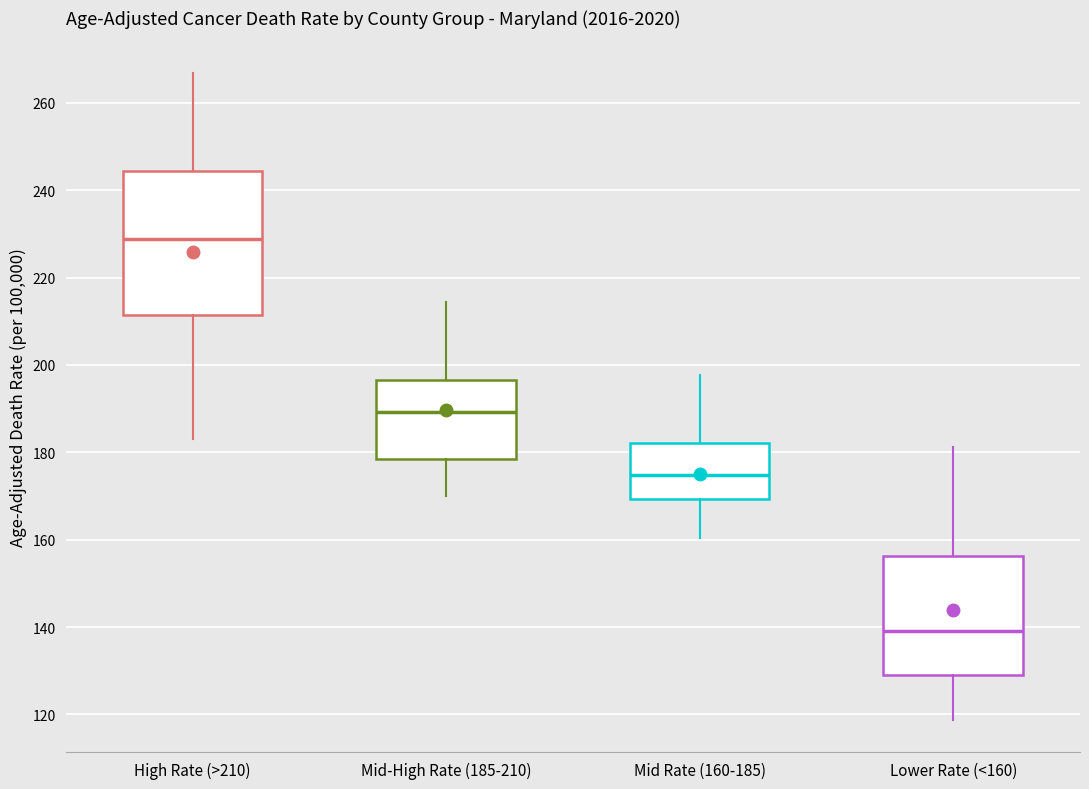

Where is the upper edge of the box for Mid-High Rate (185-210) on the y-axis? The values are not printed on the chart, so give them approximately, as read against the axis.

196